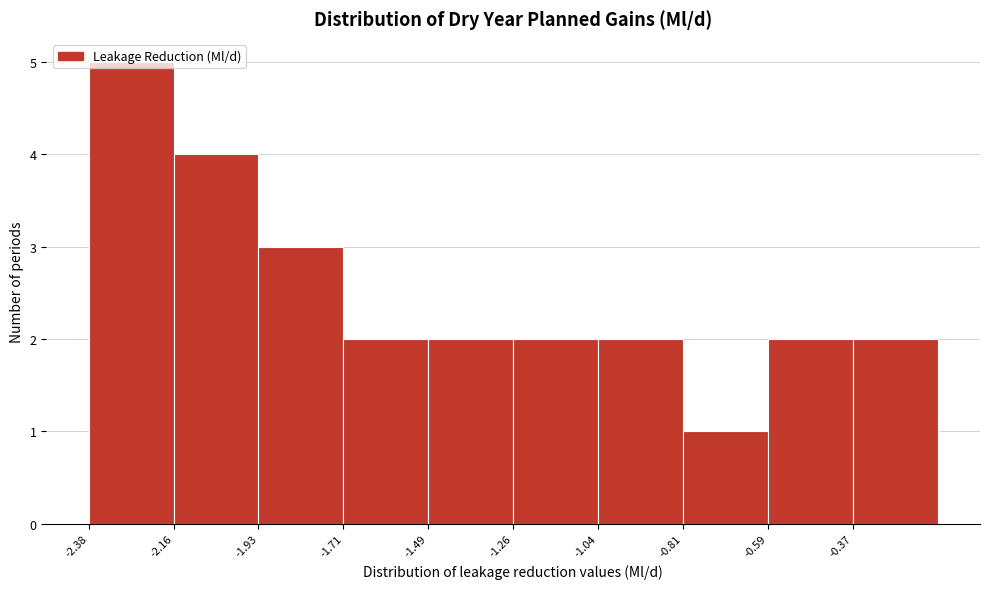

Over which range of the x-axis is the bar tallest?

-2.40 to -2.15